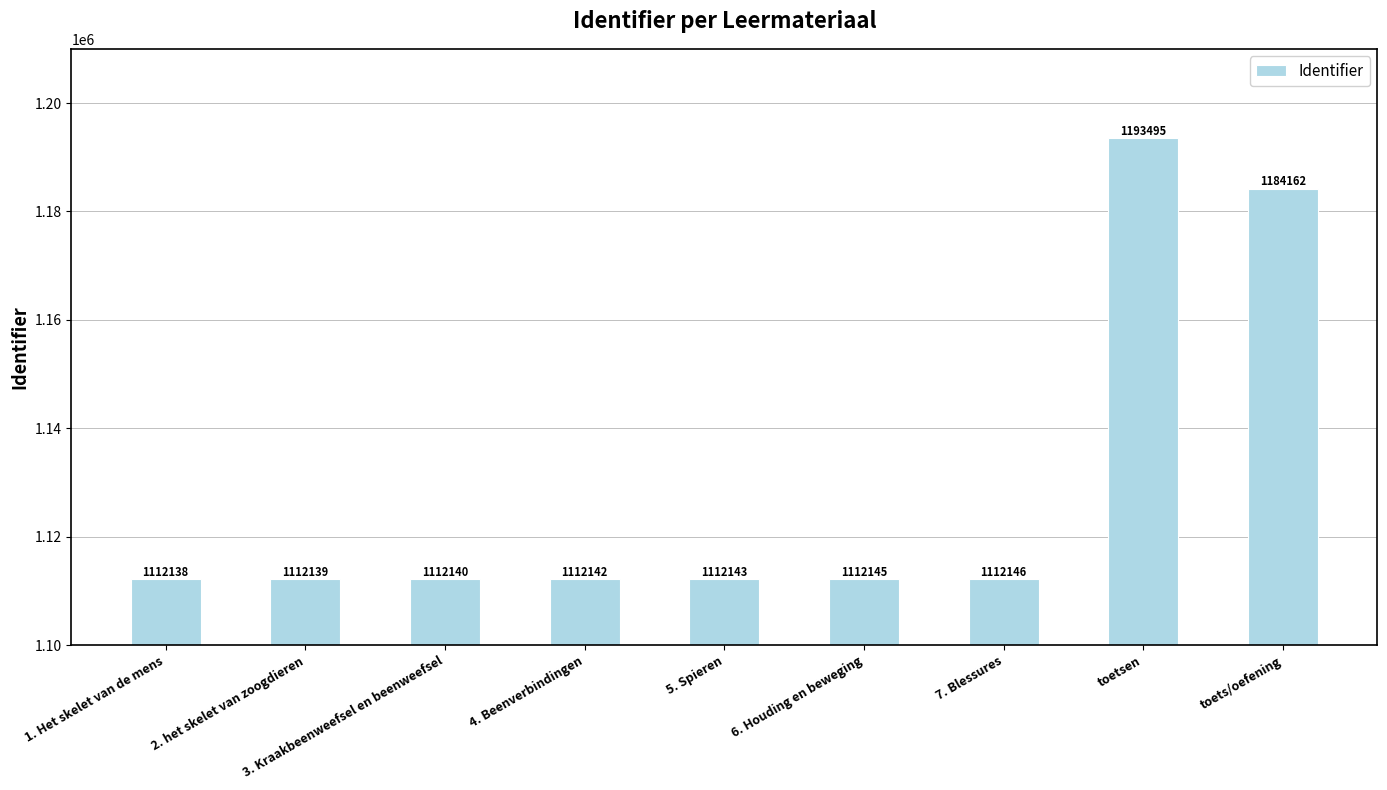

The chart shows a value of 1112146 at 7. Blessures. True or false?

True